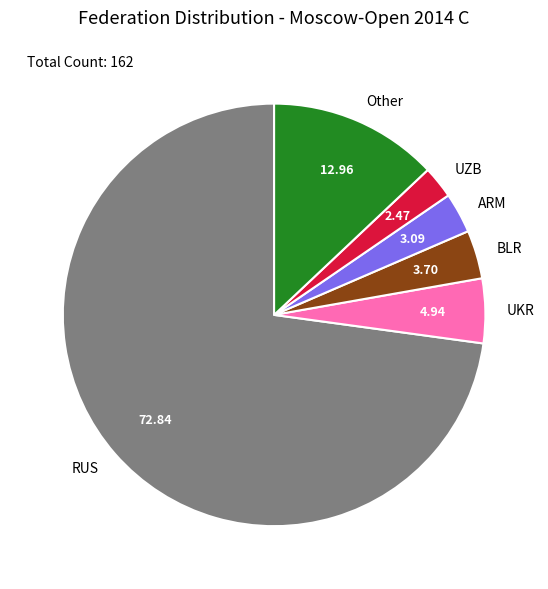

Is UZB the majority of the pie?

No